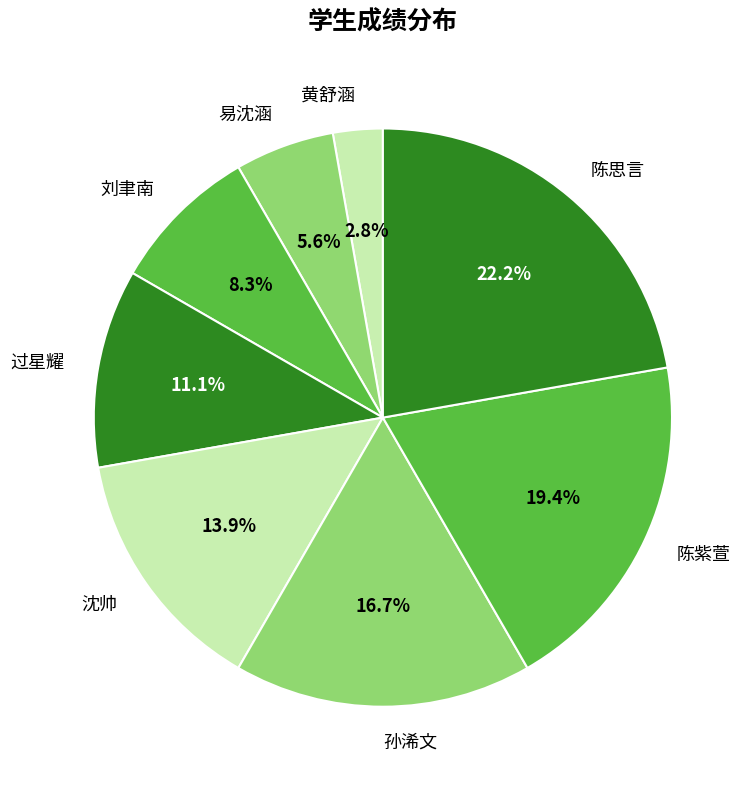

Is there a majority slice in this chart?

No